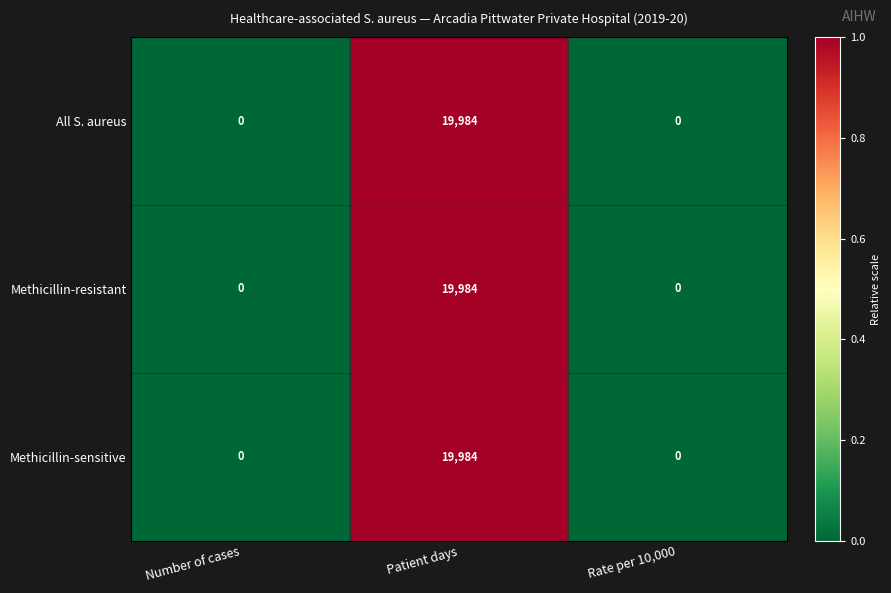

What is the sum of the Methicillin-resistant values at Patient days and Number of cases?

19984